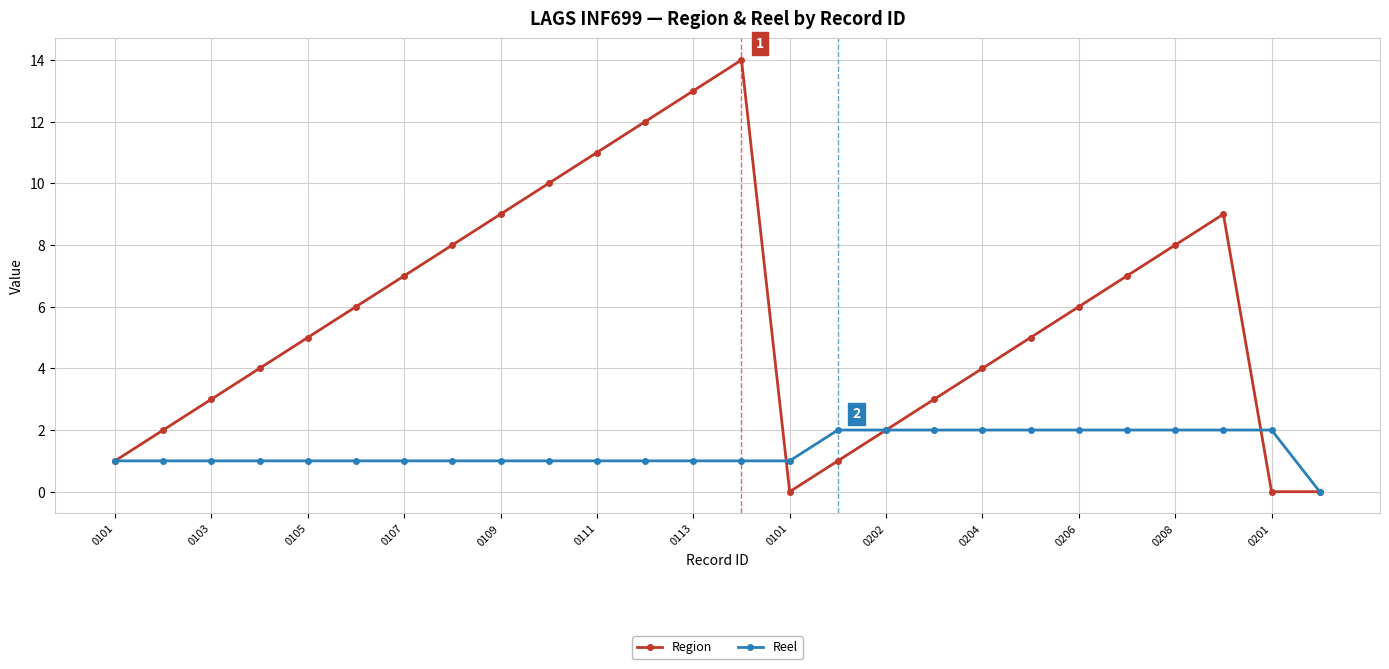

Which series has the largest total across all categories?

Region